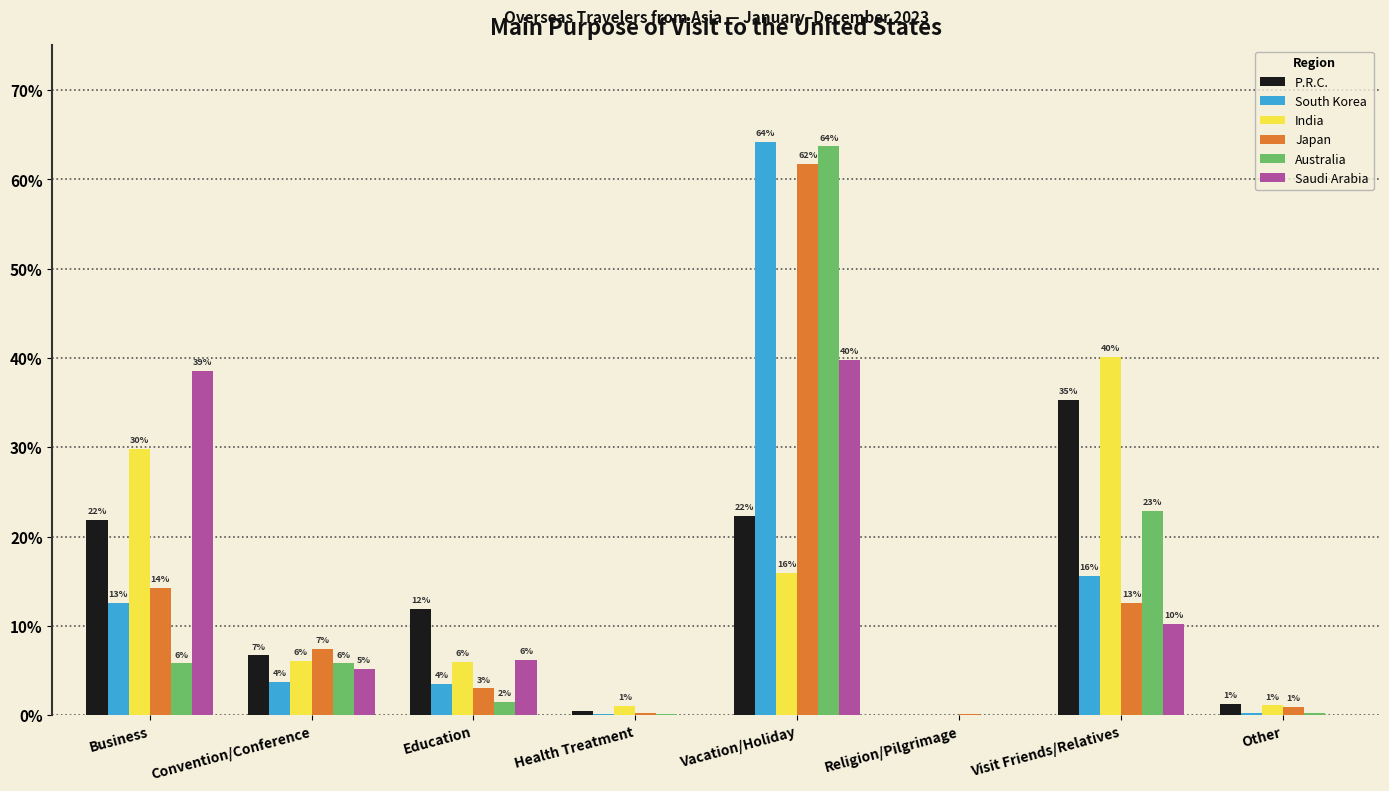

Rank the categories by South Korea value from lowest to highest.

Religion/Pilgrimage, Health Treatment, Other, Education, Convention/Conference, Business, Visit Friends/Relatives, Vacation/Holiday